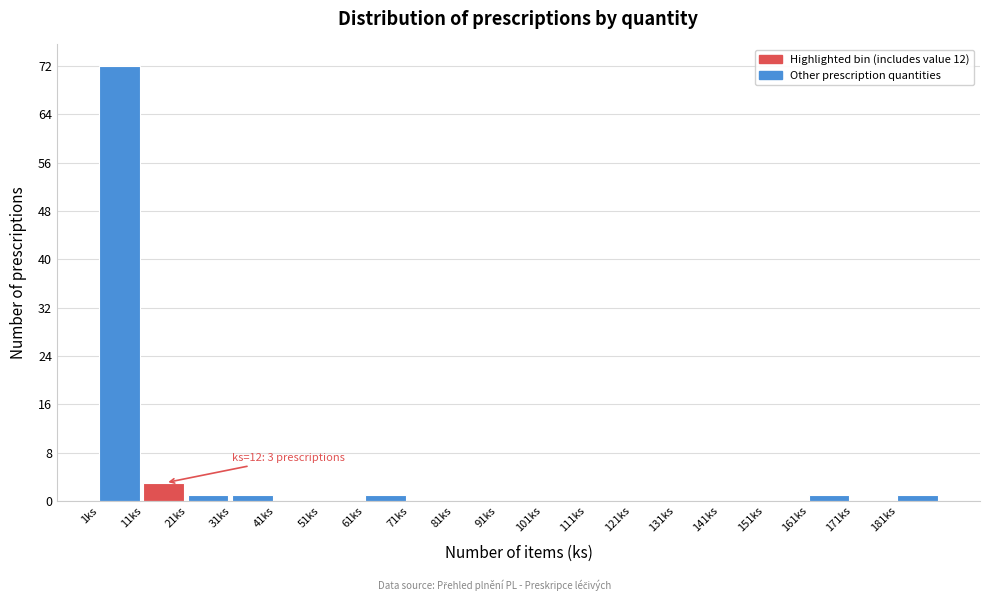

Over which range of the x-axis is the bar tallest?

1 to 11